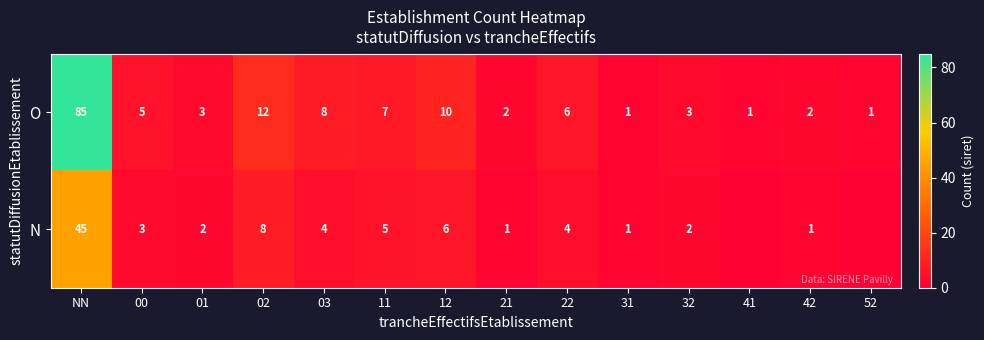

What is the average value of the O series?

10